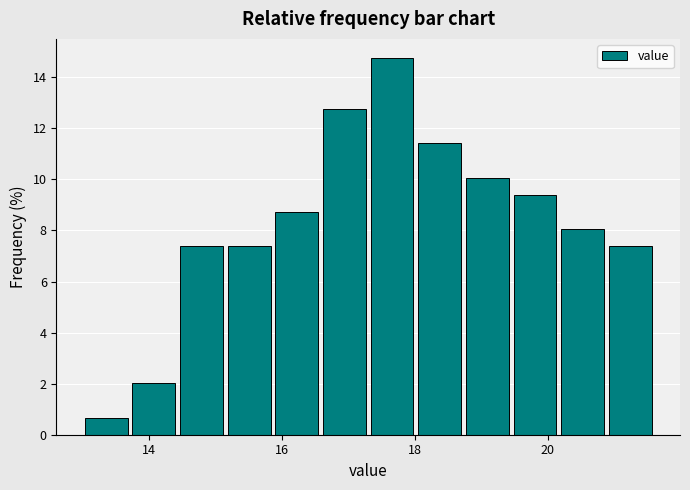

Around what value on the x-axis is the tallest bar? Give the approximate position of its centre, as read against the axis.

17.6